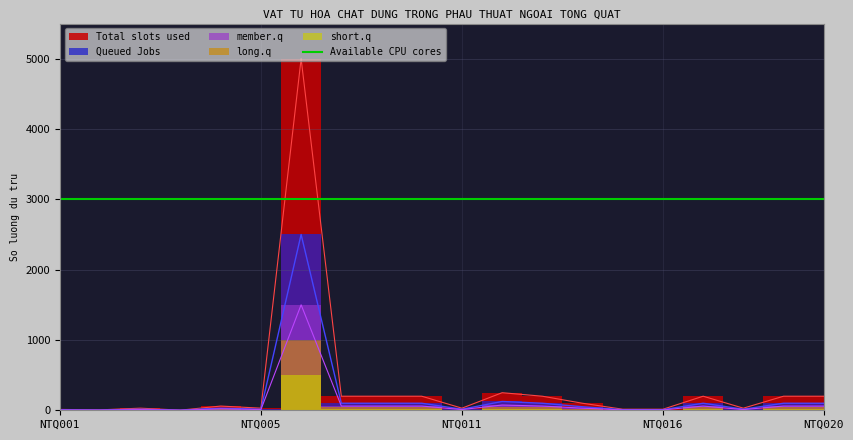

Which series changed the most between NTQ006 and NTQ013?

Total slots used